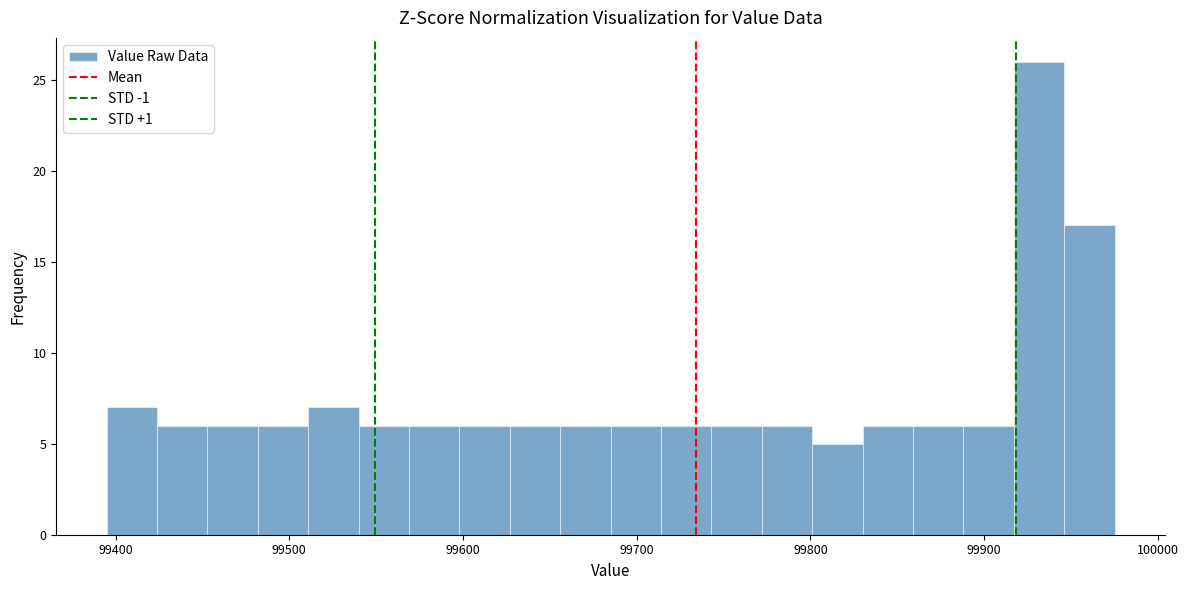

Read against the x-axis, roughly where is the centre of the tallest bar?

99930